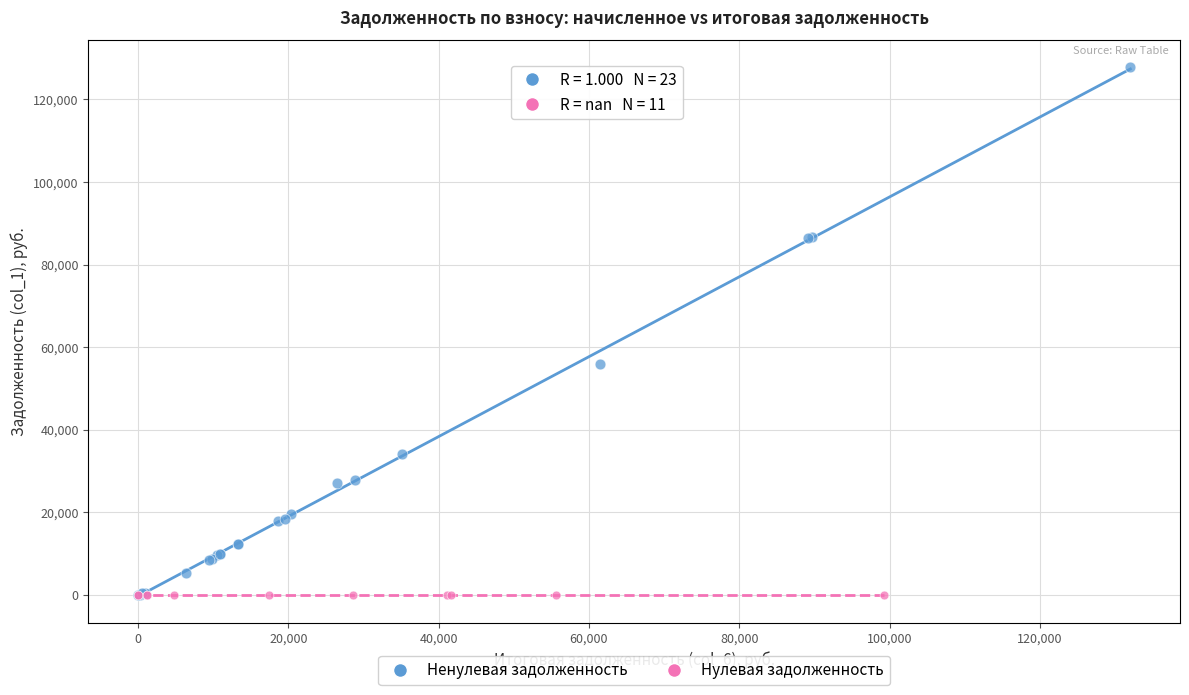

Which series reaches the maximum Y coordinate?

Ненулевая задолженность